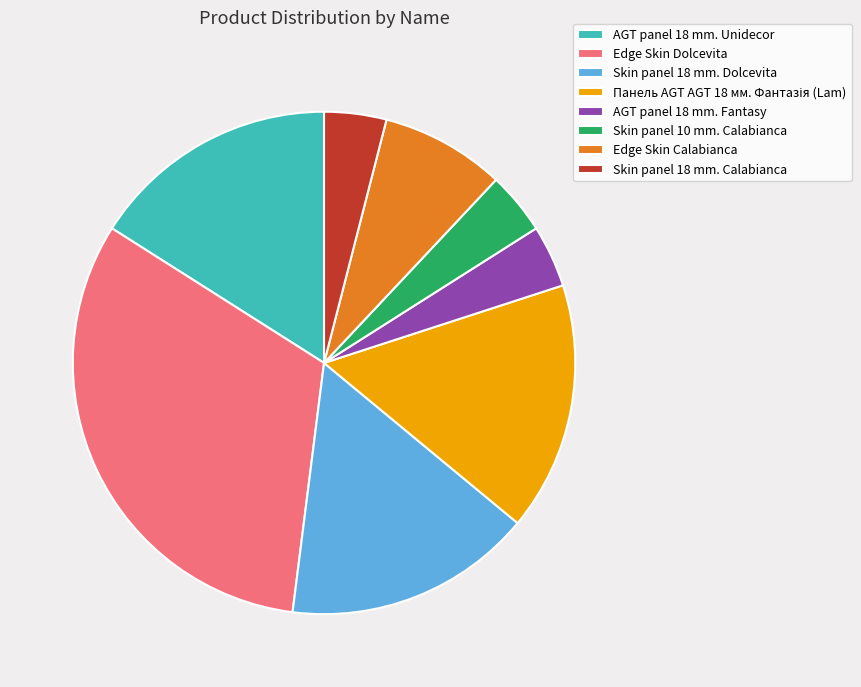

Which slice is the largest?

Edge Skin Dolcevita